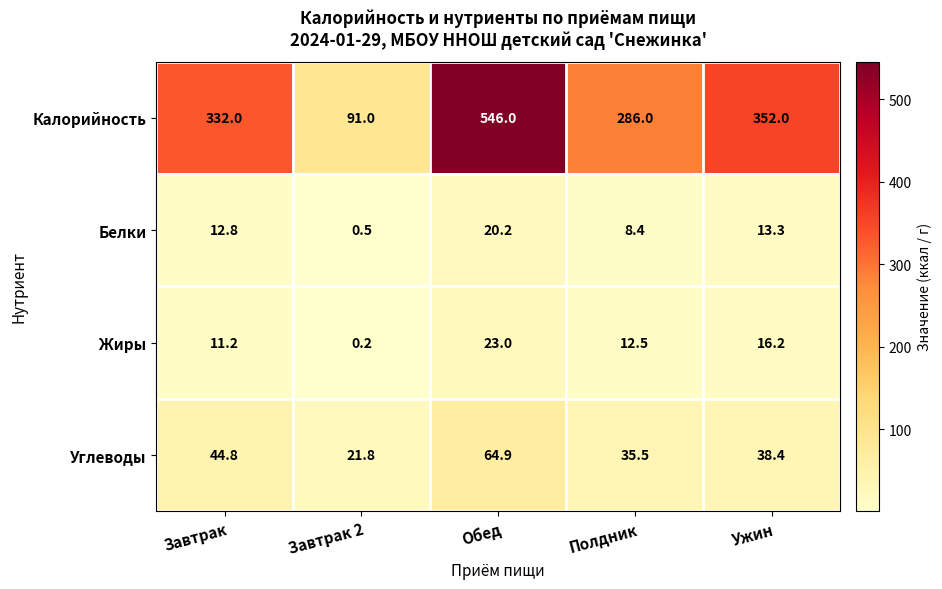

Where is Белки nearest to the value 10?

Полдник